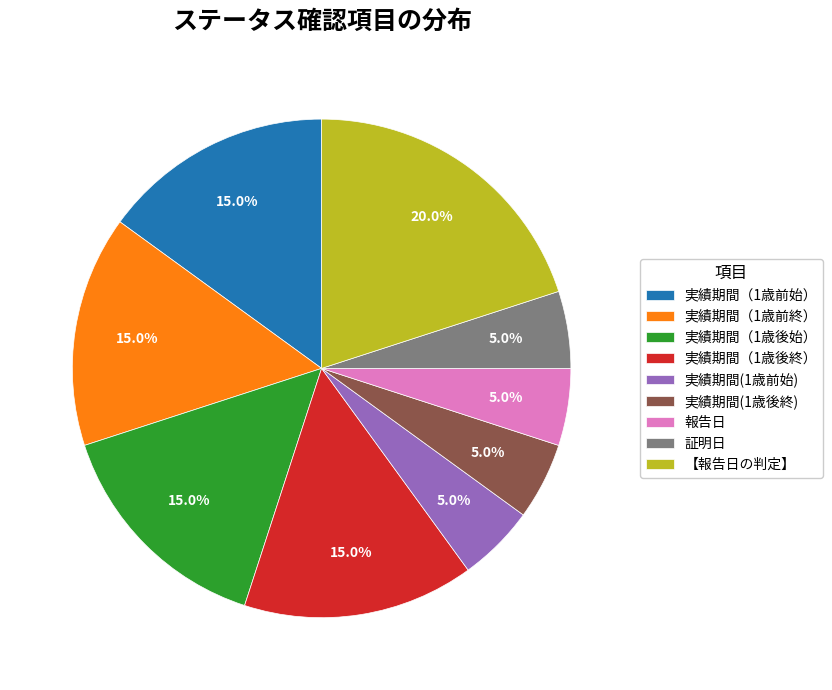

Is there any slice that represents more than half of the pie?

No